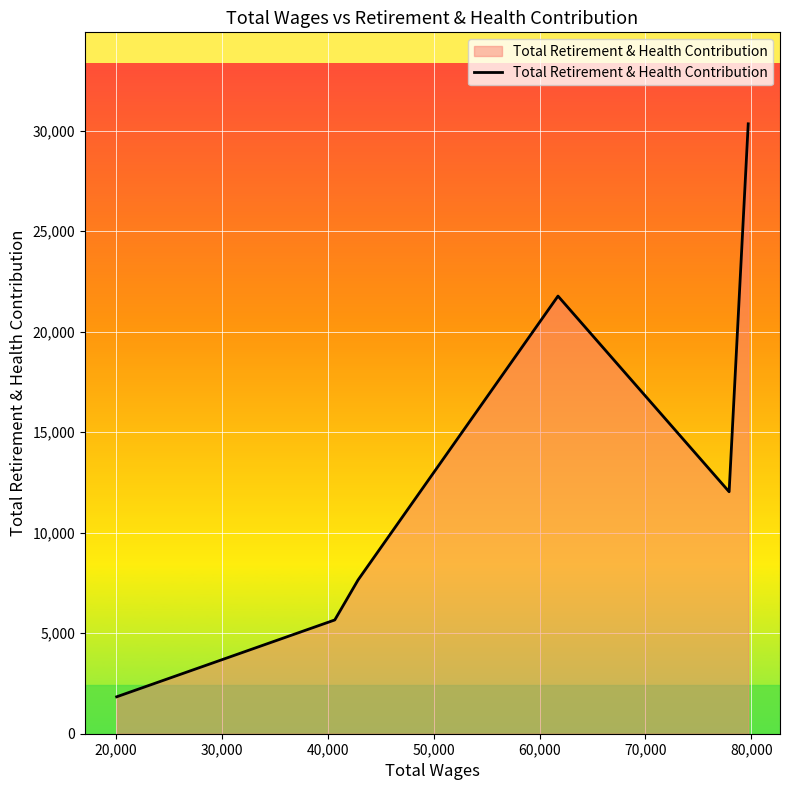

What is the greatest value displayed?

30340